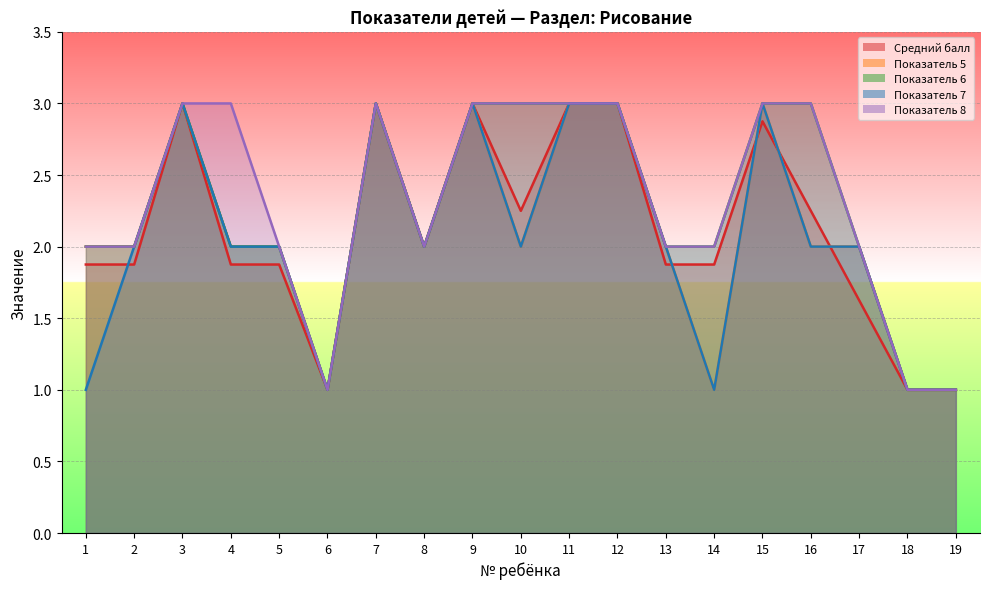

At which label does Показатель 5 first exceed 2?

3